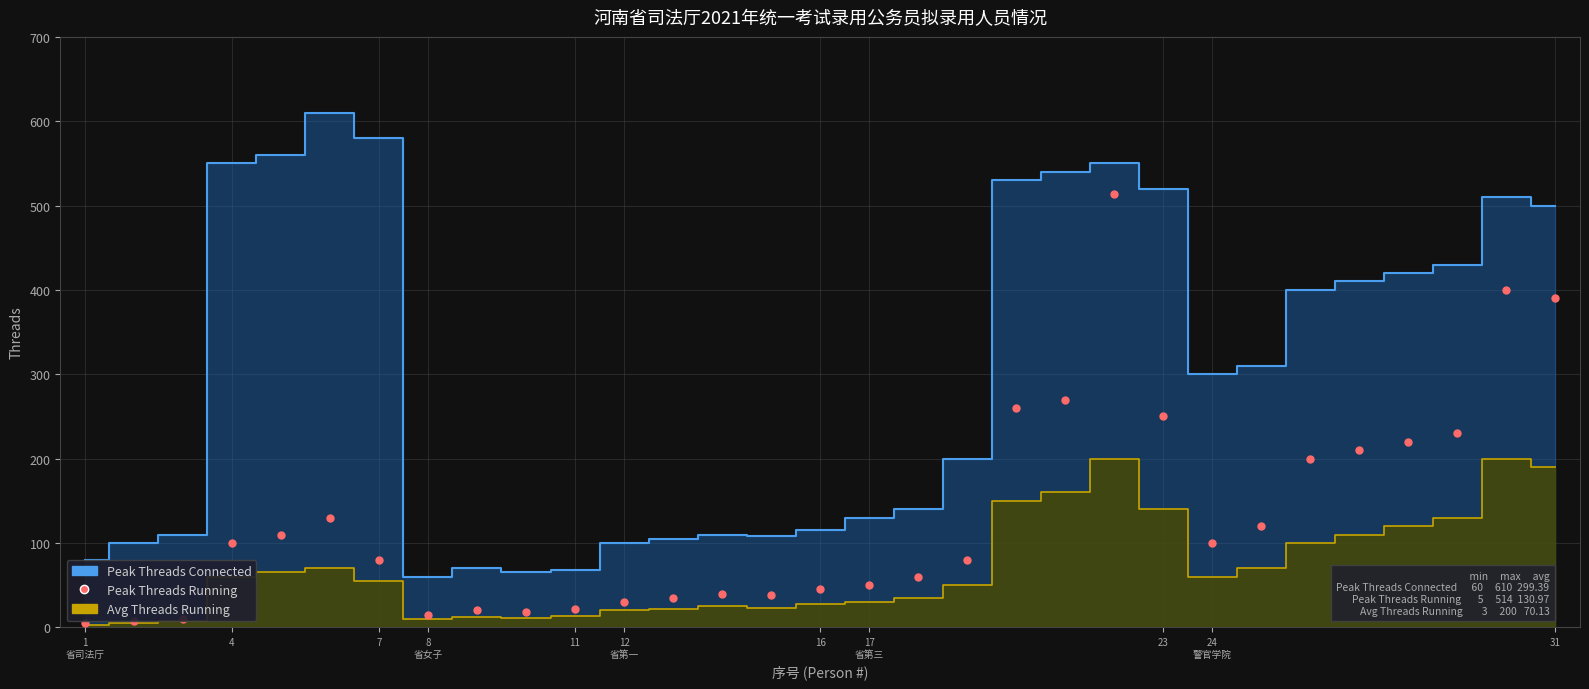

Which has a higher value, 26 or 1
省司法厅?

26